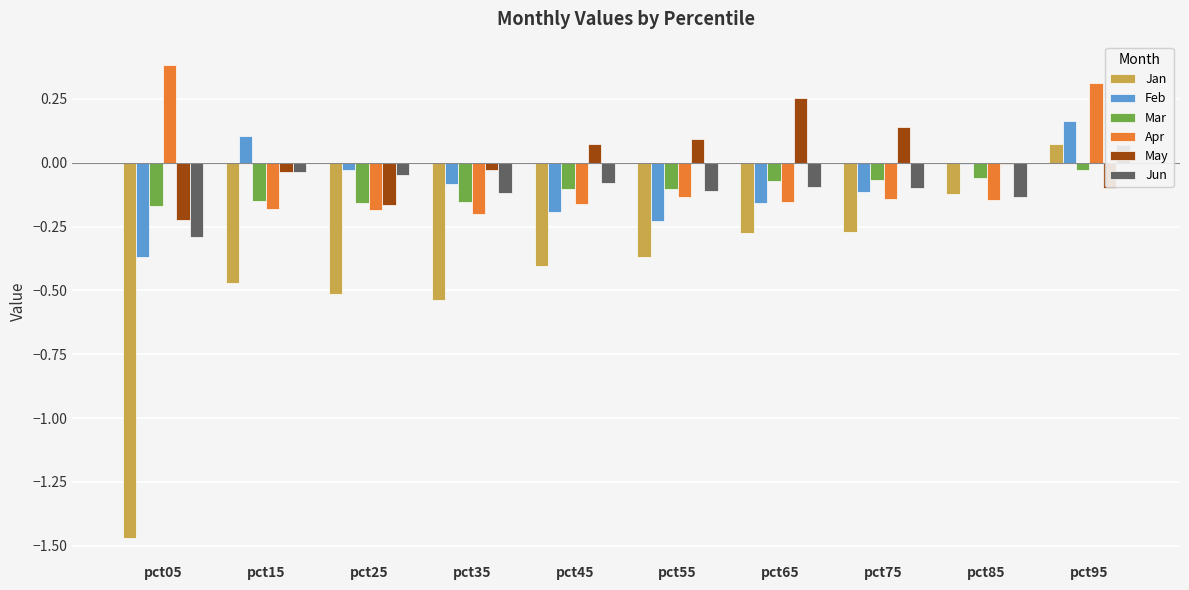

Reading left to right, what are all the values shown in this chart?

Jan: pct05=-1.5	pct15=-0.5	pct25=-0.5	pct35=-0.5	pct45=-0.4	pct55=-0.4	pct65=-0.3	pct75=-0.3	pct85=-0.1	pct95=0.1
Feb: pct05=-0.4	pct15=0.1	pct25=-0.0	pct35=-0.1	pct45=-0.2	pct55=-0.2	pct65=-0.2	pct75=-0.1	pct85=-0.0	pct95=0.2
Mar: pct05=-0.2	pct15=-0.1	pct25=-0.2	pct35=-0.2	pct45=-0.1	pct55=-0.1	pct65=-0.1	pct75=-0.1	pct85=-0.1	pct95=-0.0
Apr: pct05=0.4	pct15=-0.2	pct25=-0.2	pct35=-0.2	pct45=-0.2	pct55=-0.1	pct65=-0.2	pct75=-0.1	pct85=-0.1	pct95=0.3
May: pct05=-0.2	pct15=-0.0	pct25=-0.2	pct35=-0.0	pct45=0.1	pct55=0.1	pct65=0.3	pct75=0.1	pct85=-0.0	pct95=-0.1
Jun: pct05=-0.3	pct15=-0.0	pct25=-0.0	pct35=-0.1	pct45=-0.1	pct55=-0.1	pct65=-0.1	pct75=-0.1	pct85=-0.1	pct95=0.1